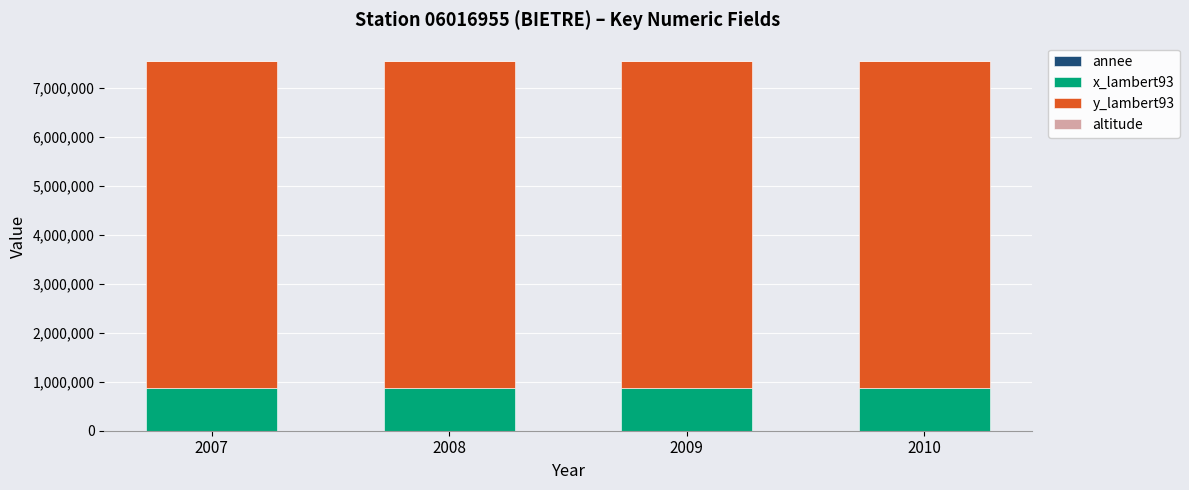

Are the bars grouped side by side (vs. stacked)?

No